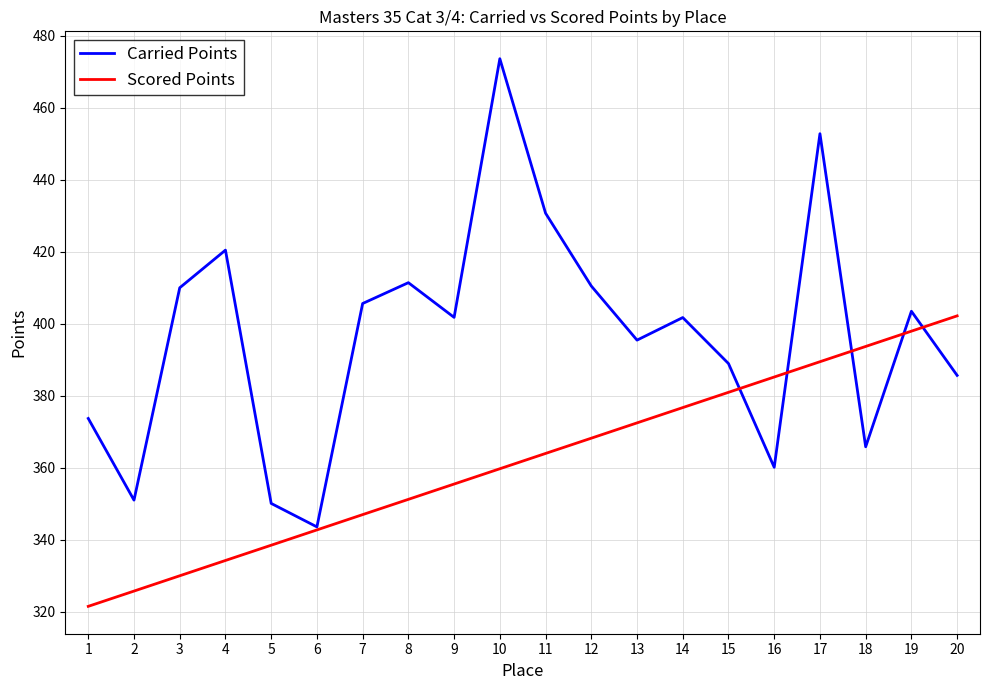

What value does the Scored Points series have at 18?

393.7